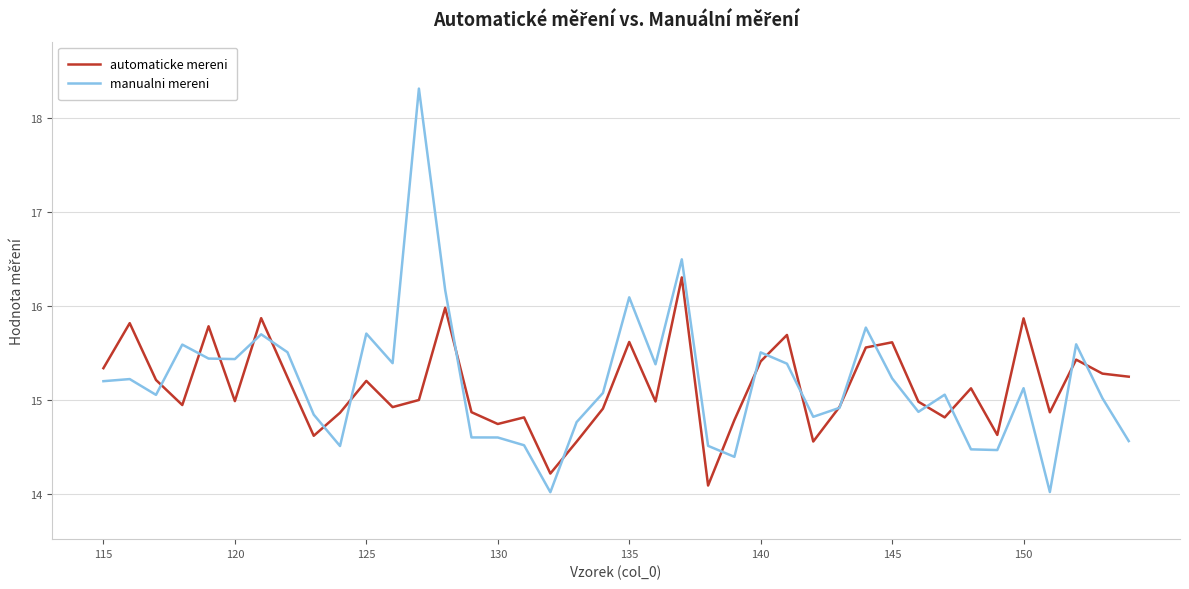

What are all the series names shown in the legend?

automaticke mereni, manualni mereni